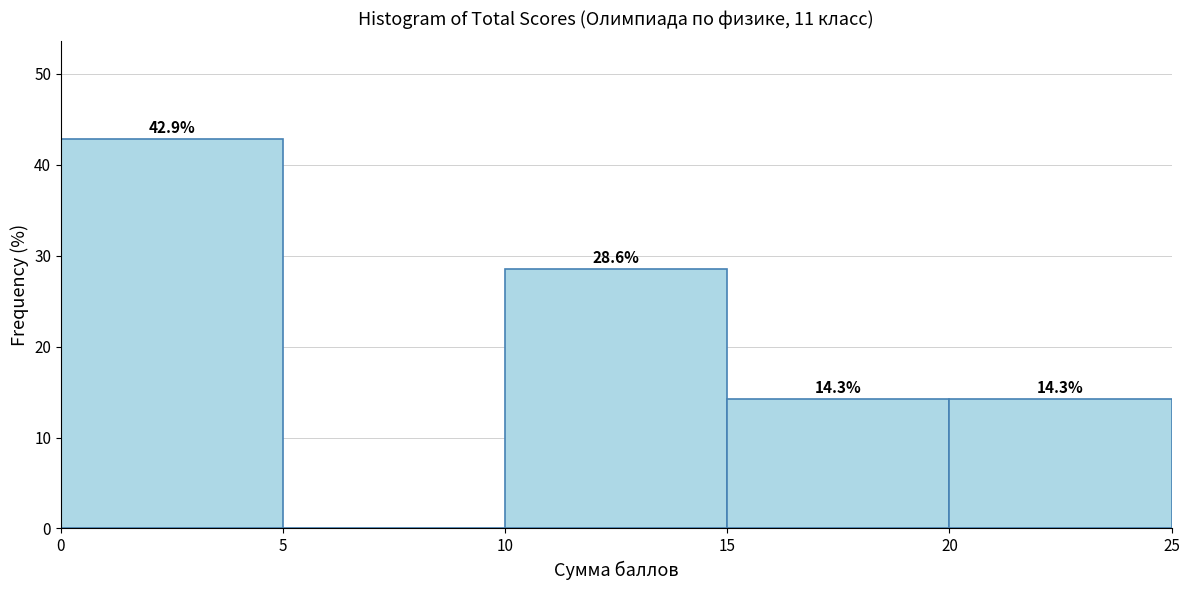

Over which range of the x-axis is the bar tallest?

0 to 5